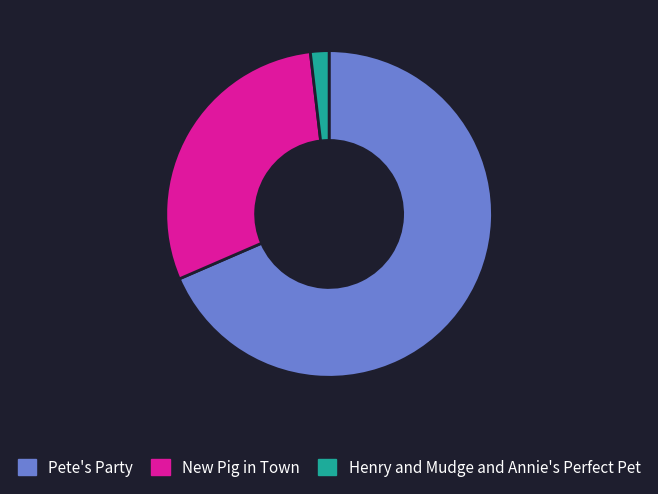

Rank the categories by value from lowest to highest.

Henry and Mudge and Annie's Perfect Pet, New Pig in Town, Pete's Party